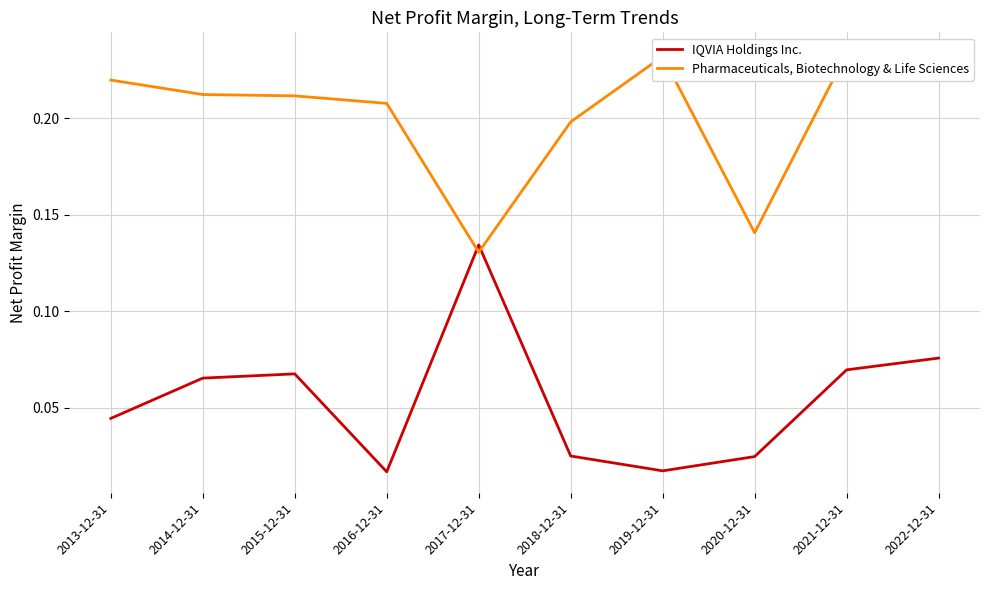

True or false: Pharmaceuticals, Biotechnology & Life Sciences has more than 2 interior local peaks.

False